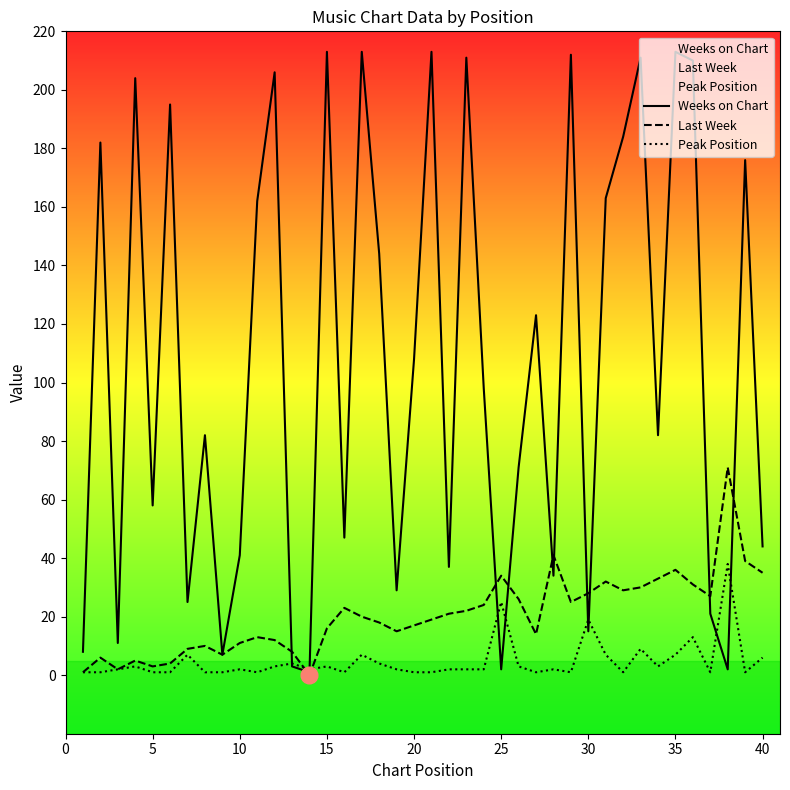

Which series has the largest range (max minus min)?

Weeks on Chart